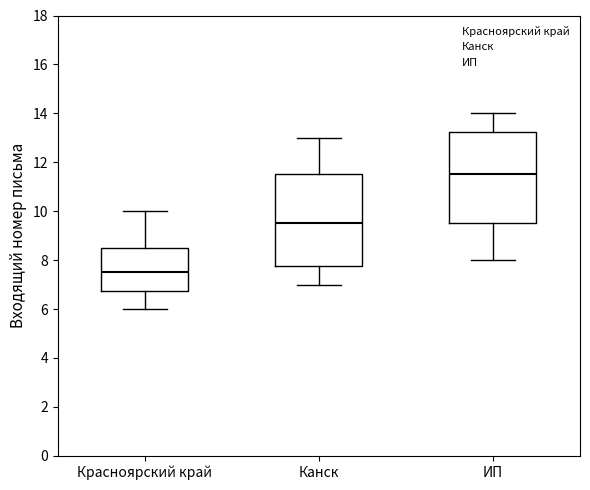

Which box has the highest median line?

ИП